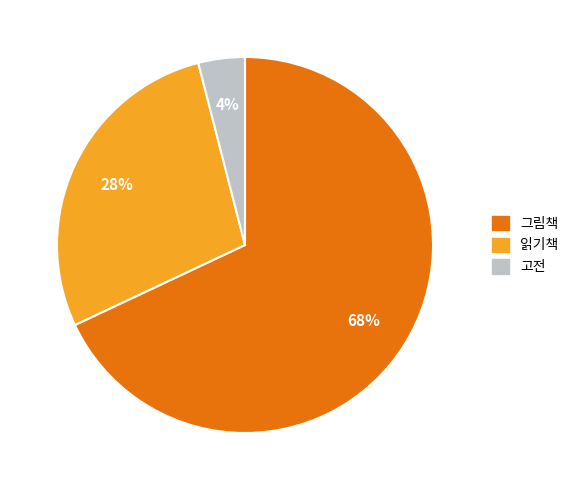

How many slices are in this pie chart?

3